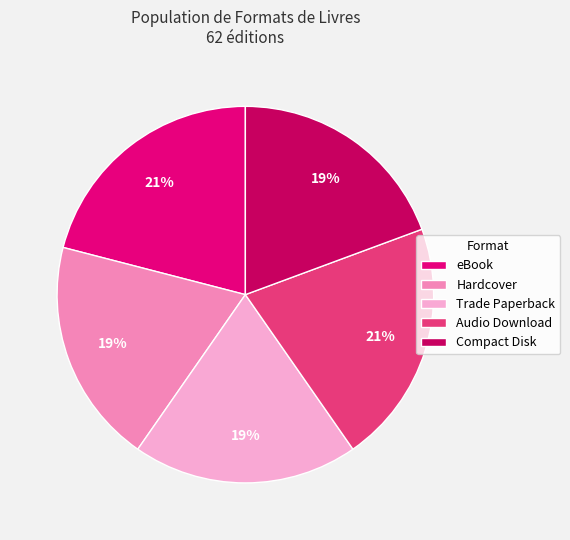

How many slices are in this pie chart?

5